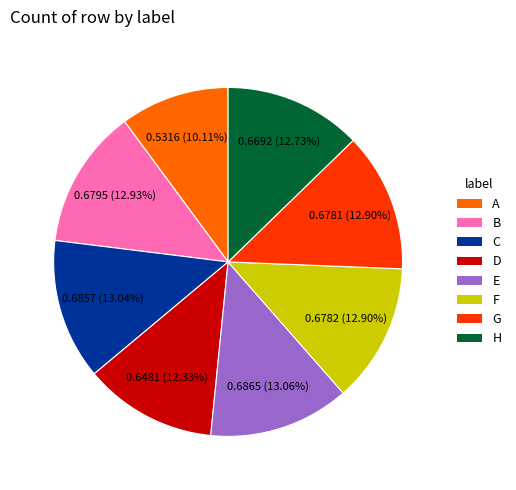

What percentage is the E slice, to the nearest percent?

13%